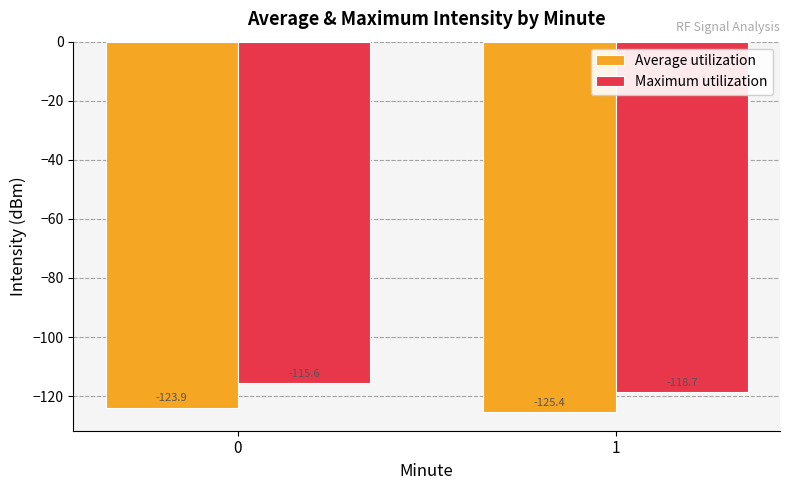

Reading left to right, extract all data points from this chart.

Average utilization: -123.9	-125.4
Maximum utilization: -115.6	-118.7